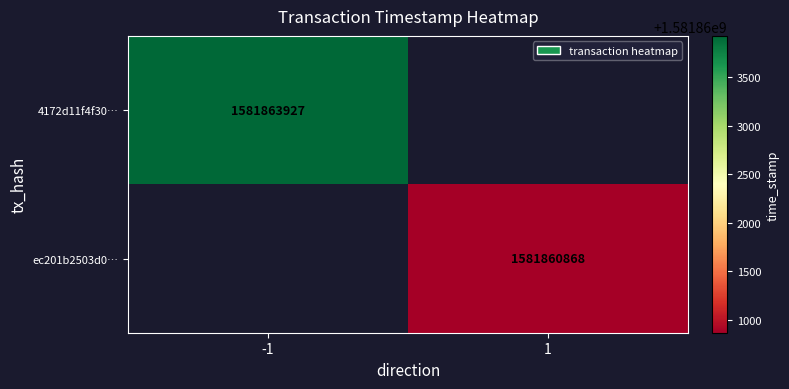

The value of 4172d11f4f30… at -1 is 1581863927. True or false?

True